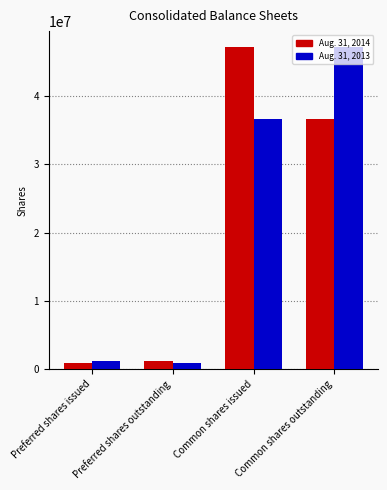

How many bars are there in total?

8